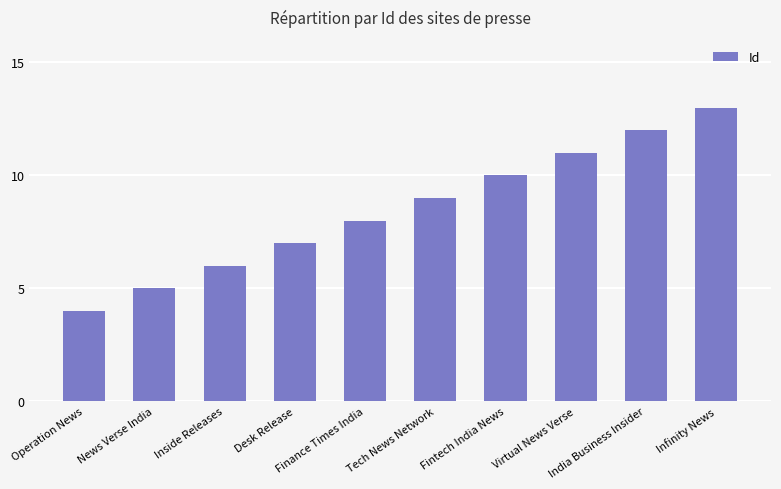

At which label is the value closest to 8?

Finance Times India